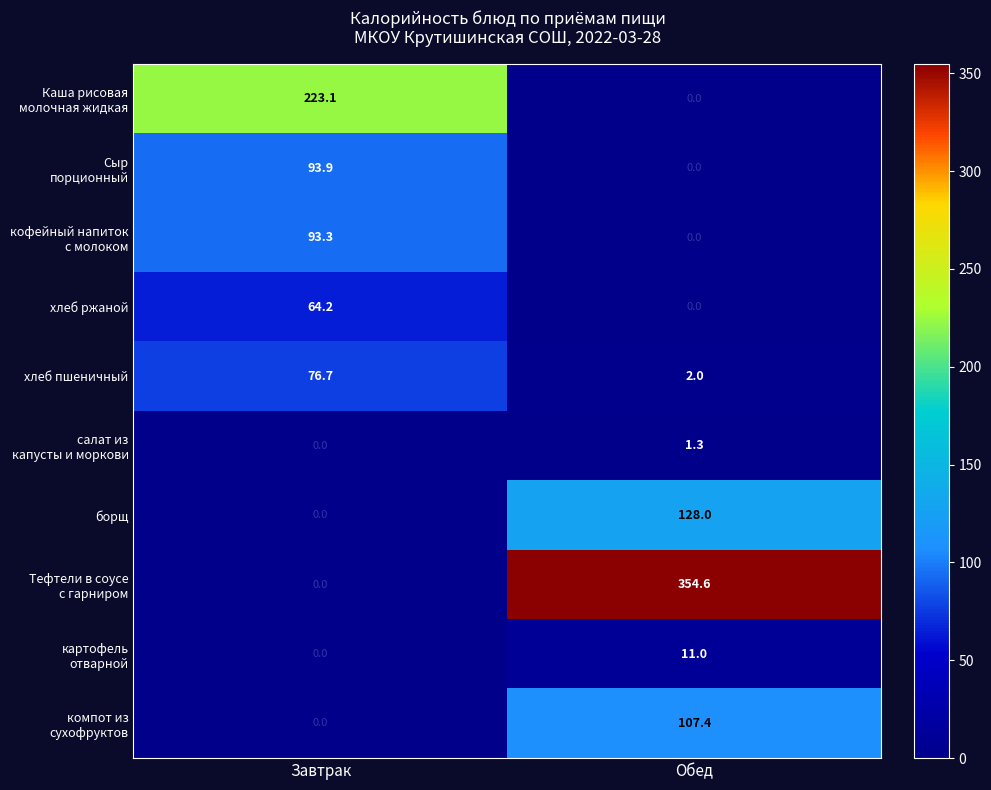

Count the number of data series in this chart.

10